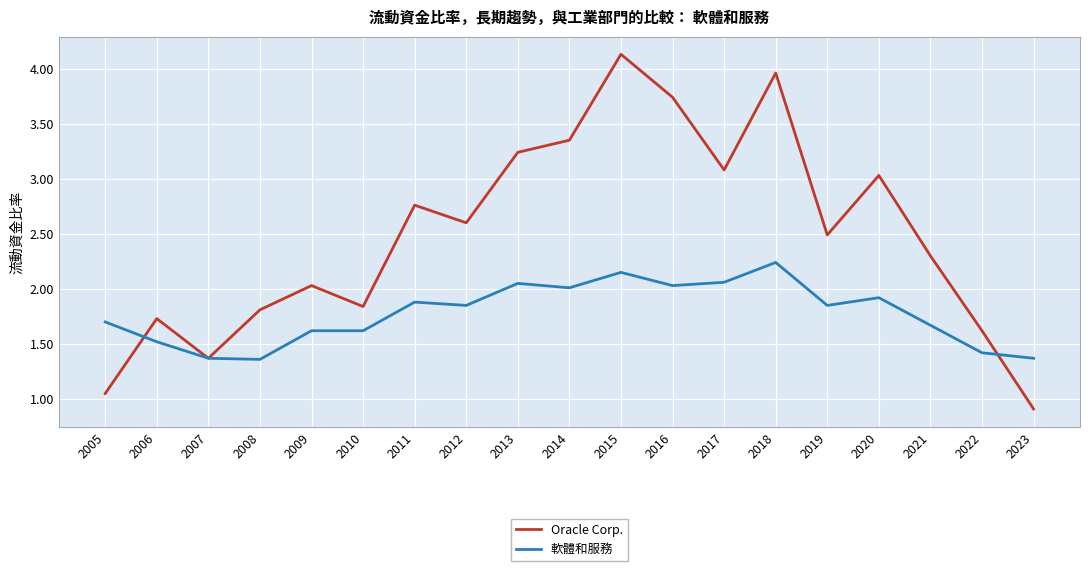

Does the chart have visible grid lines?

Yes